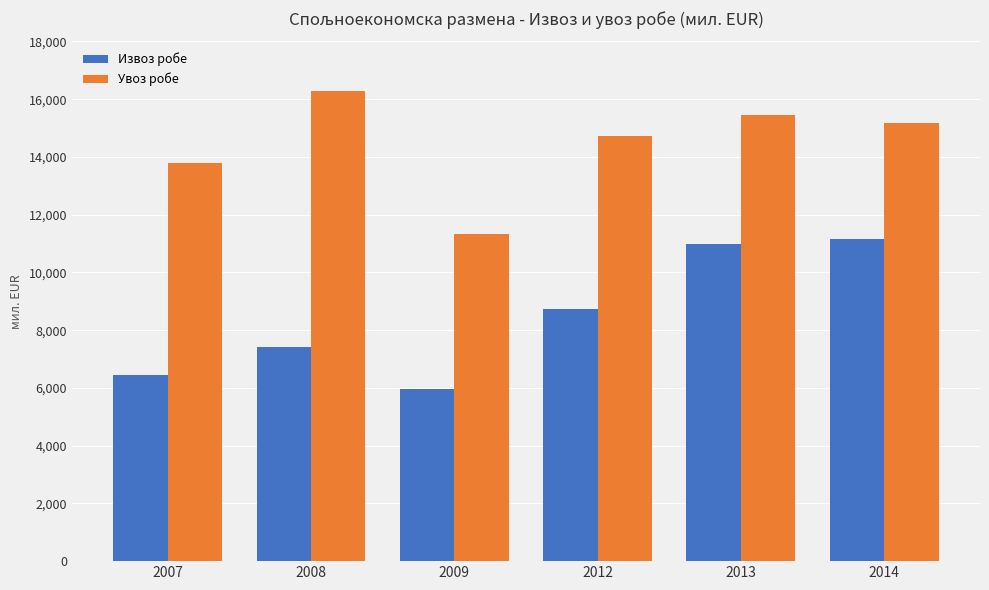

How many data points in Извоз робе are less than 8738?

3